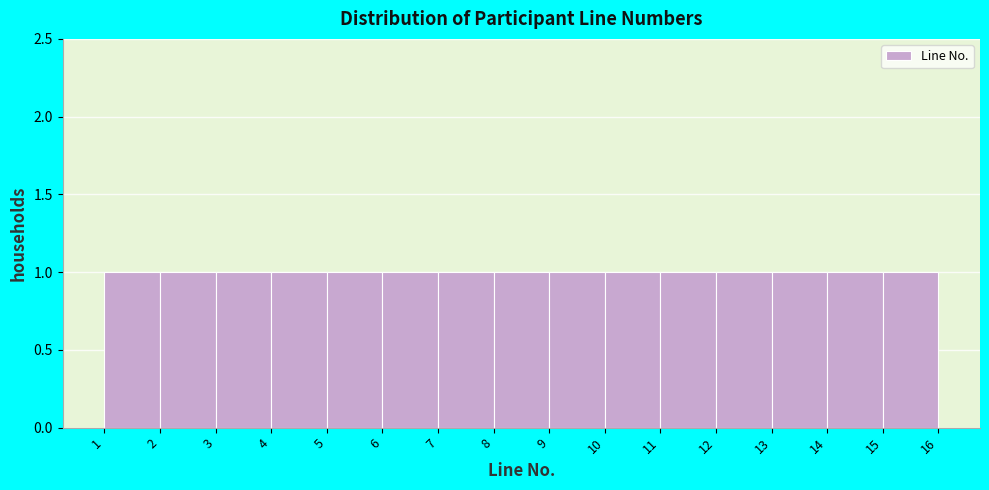

What is the height of the bar covering 1 to 2 on the x-axis? The values are not printed on the chart, so give them approximately, as read against the axis.

1